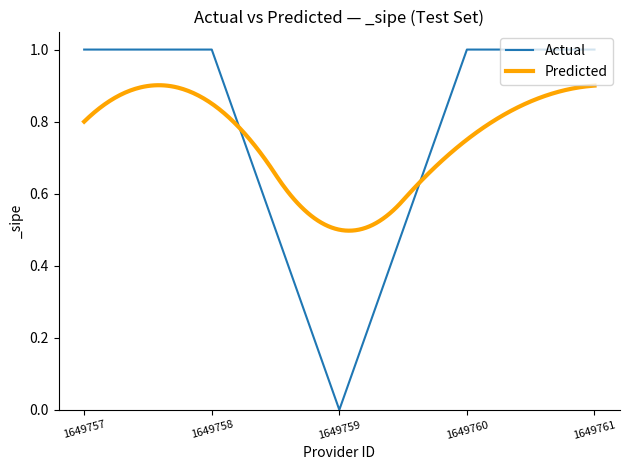

What is the change in value from 1649758 to 1649759?

-1